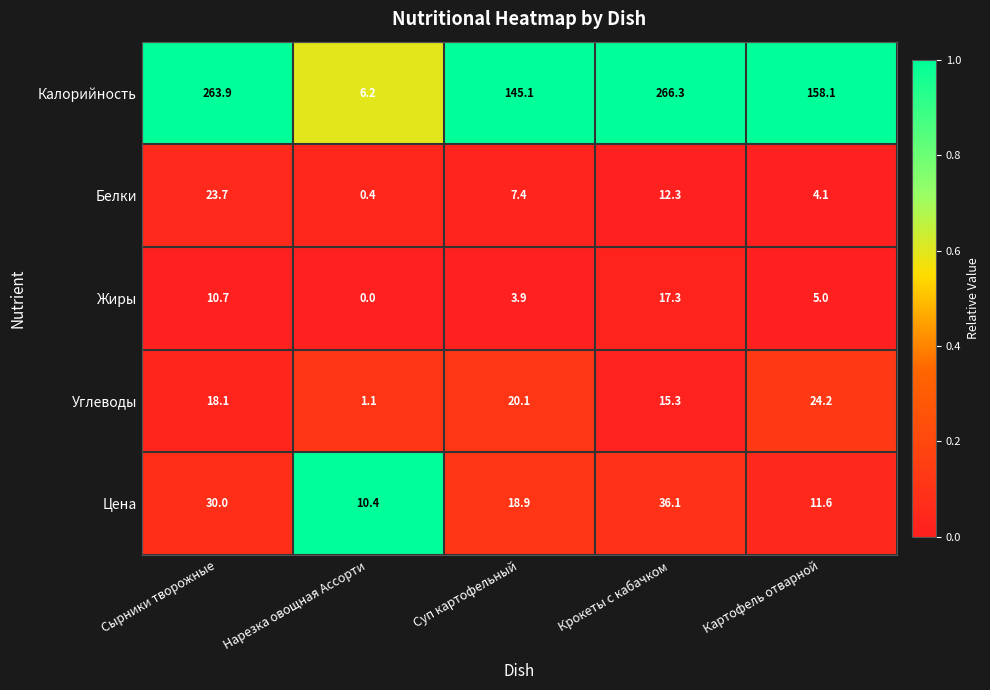

Read the Углеводы value at Сырники творожные.

18.1